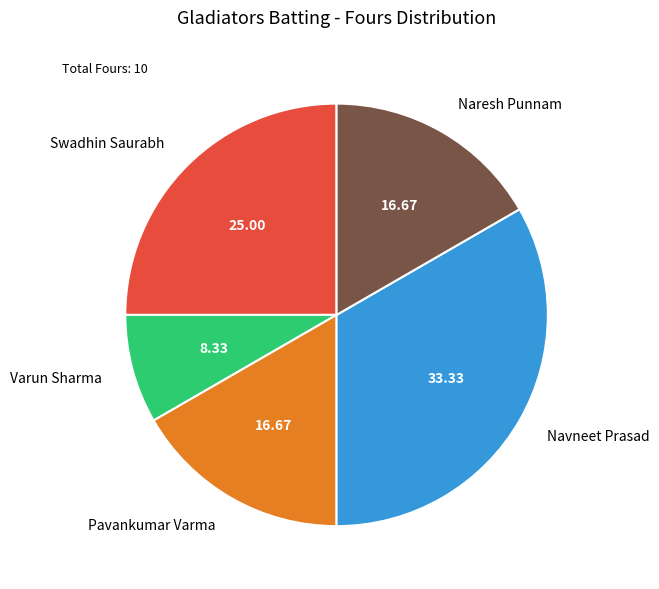

What is the largest slice in the pie chart?

Navneet Prasad